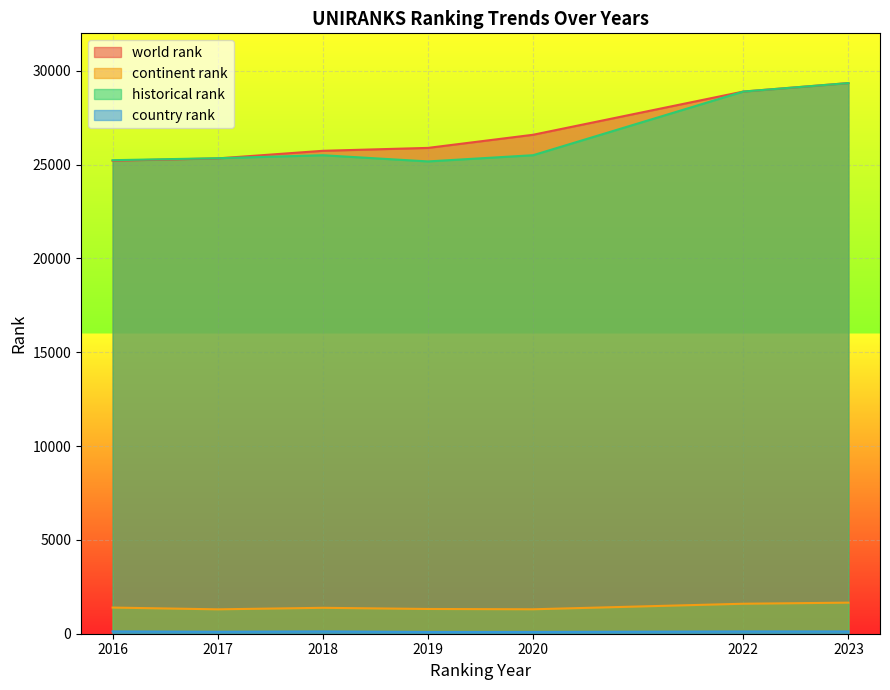

How many distinct data groups are displayed?

4